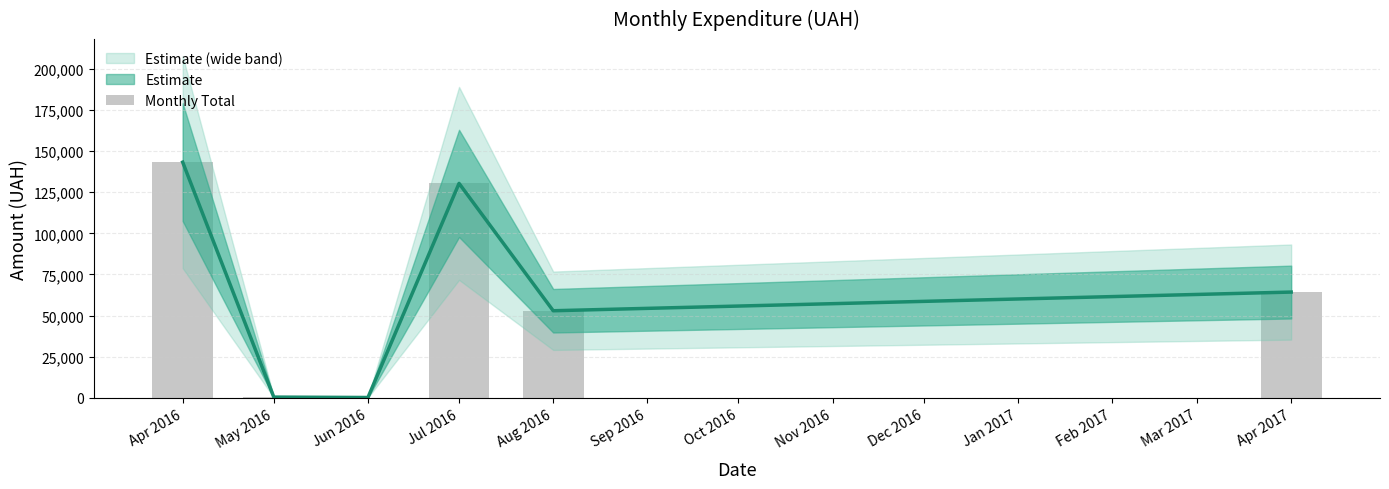

Which category has the lowest value across all series?

Jun 2016